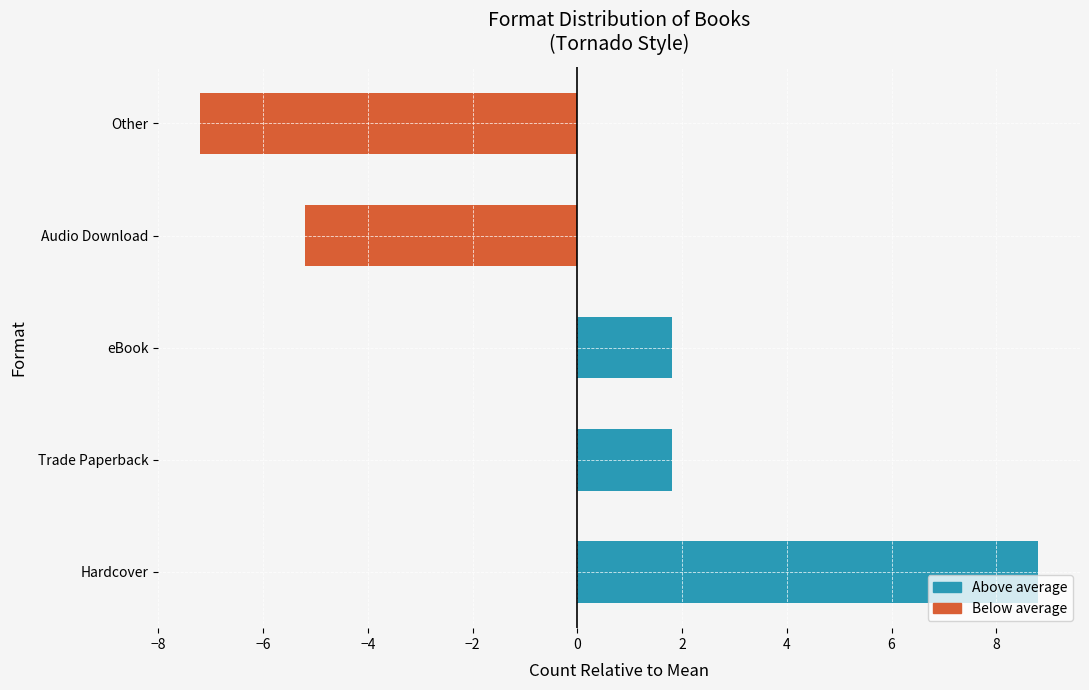

List the labels in order of value, largest first.

Hardcover, Trade Paperback, eBook, Audio Download, Other